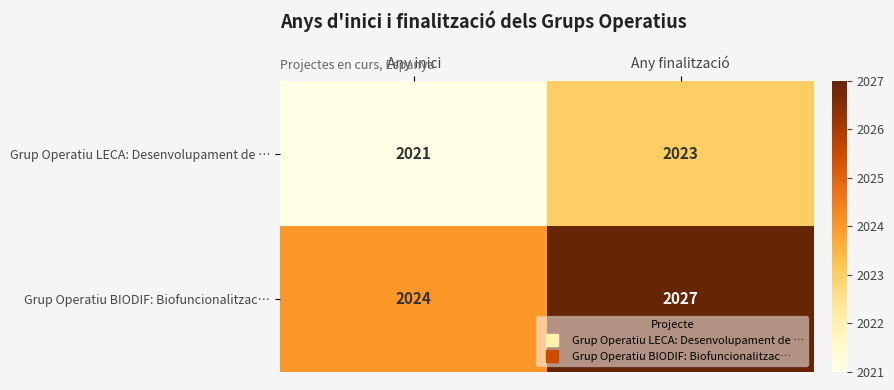

How many data points does each series have?

2